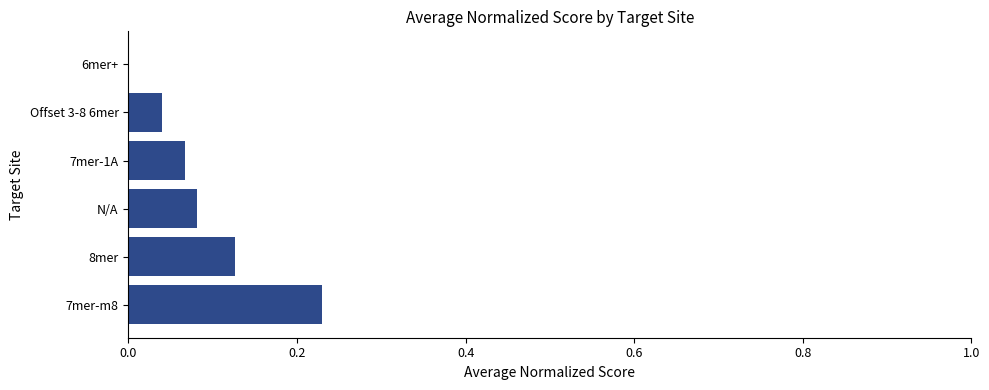

How many data points does each series have?

6